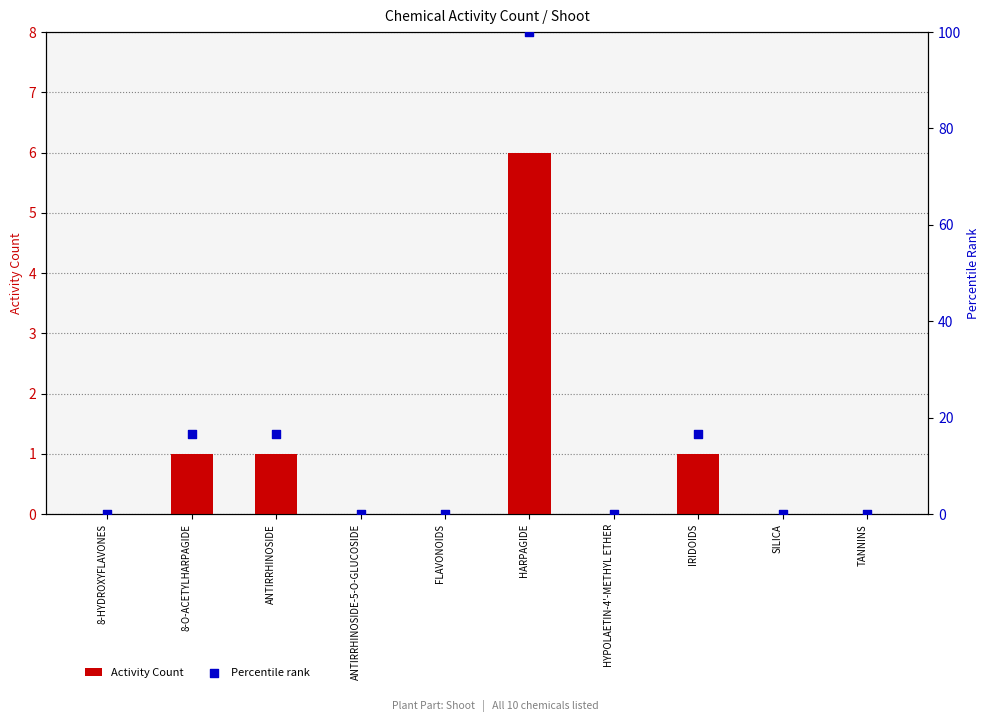

Which series has the largest total across all categories?

Percentile rank